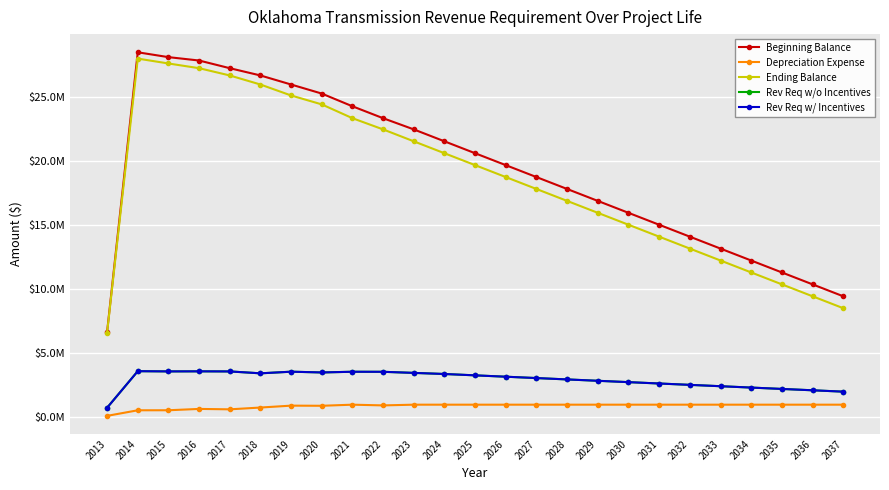

Does the chart have visible grid lines?

Yes